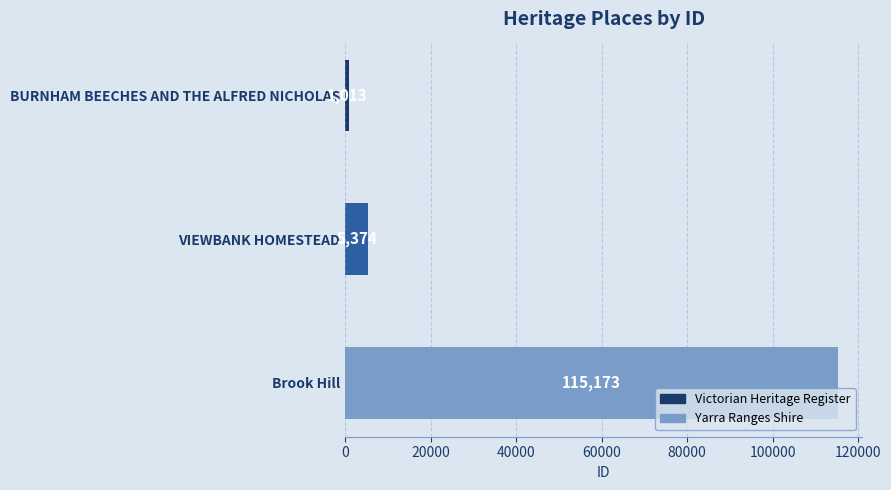

What is the difference between the maximum and minimum values?

114160